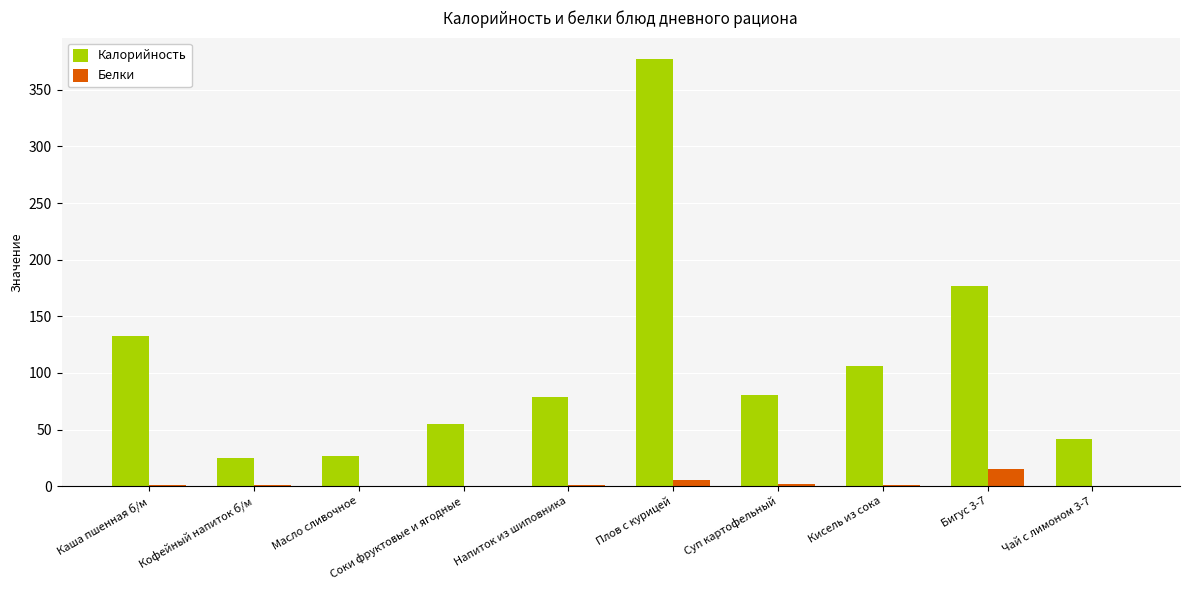

Where is Калорийность nearest to the value 201?

Бигус 3-7